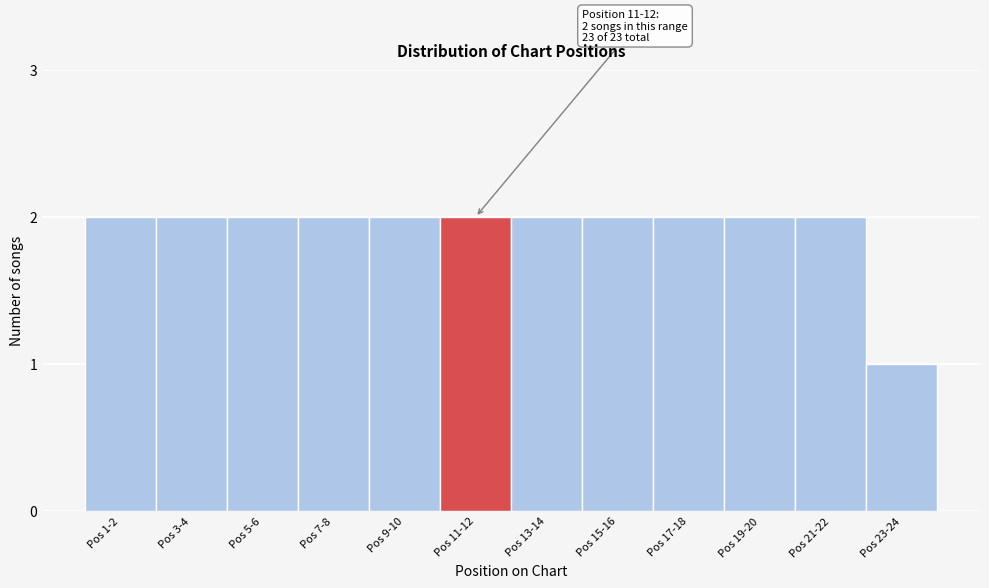

Reading left to right, transcribe all the data shown in this chart.

2	2	2	2	2	2	2	2	2	2	2	1